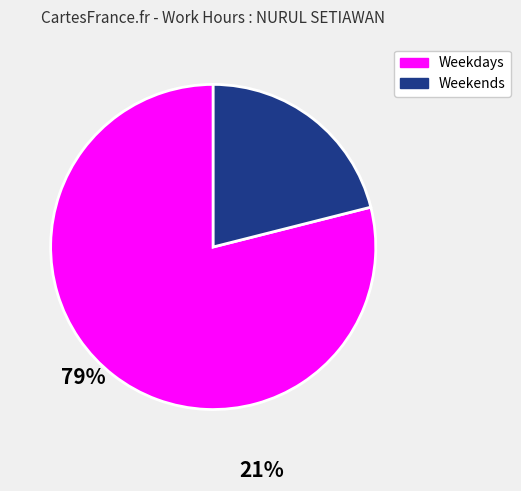

Does any single category account for the majority?

Yes